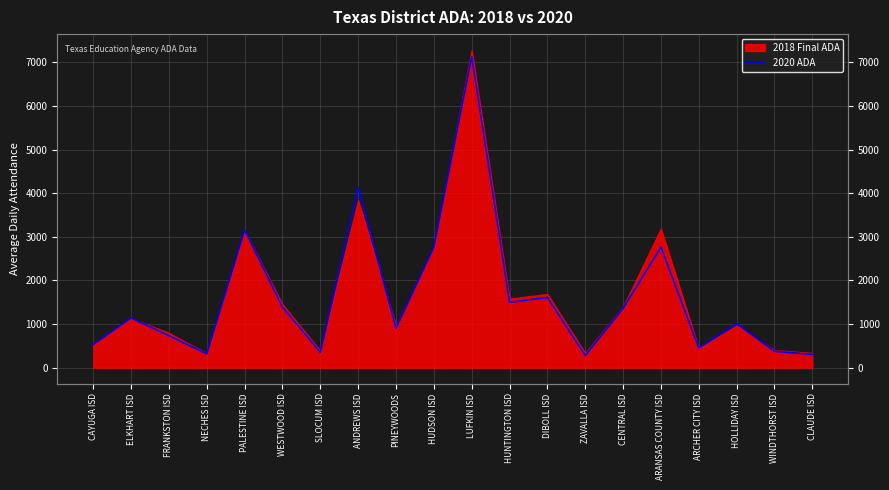

How many data points are less than 1139?

10